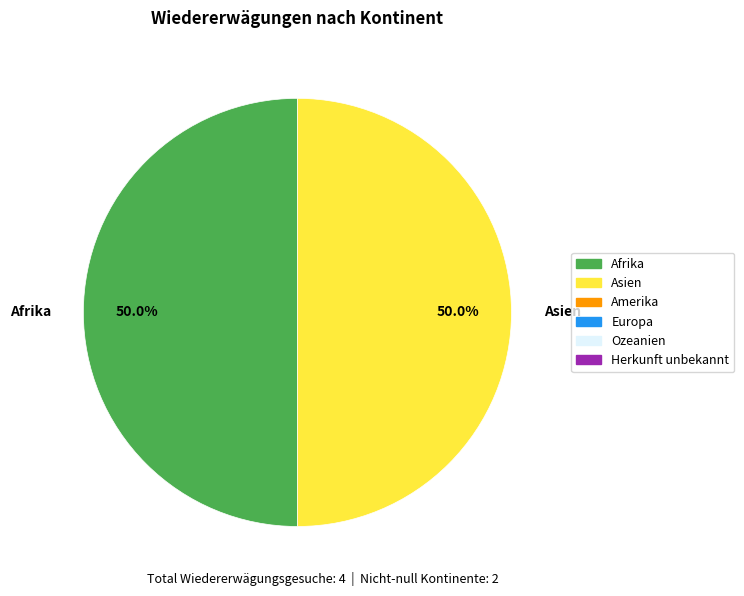

How much of the chart is everything except Afrika?

50.0%